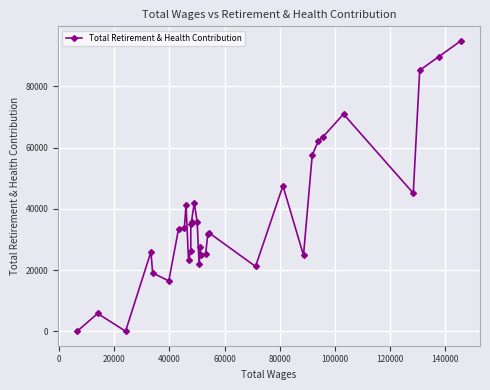

What is the average value?

37502